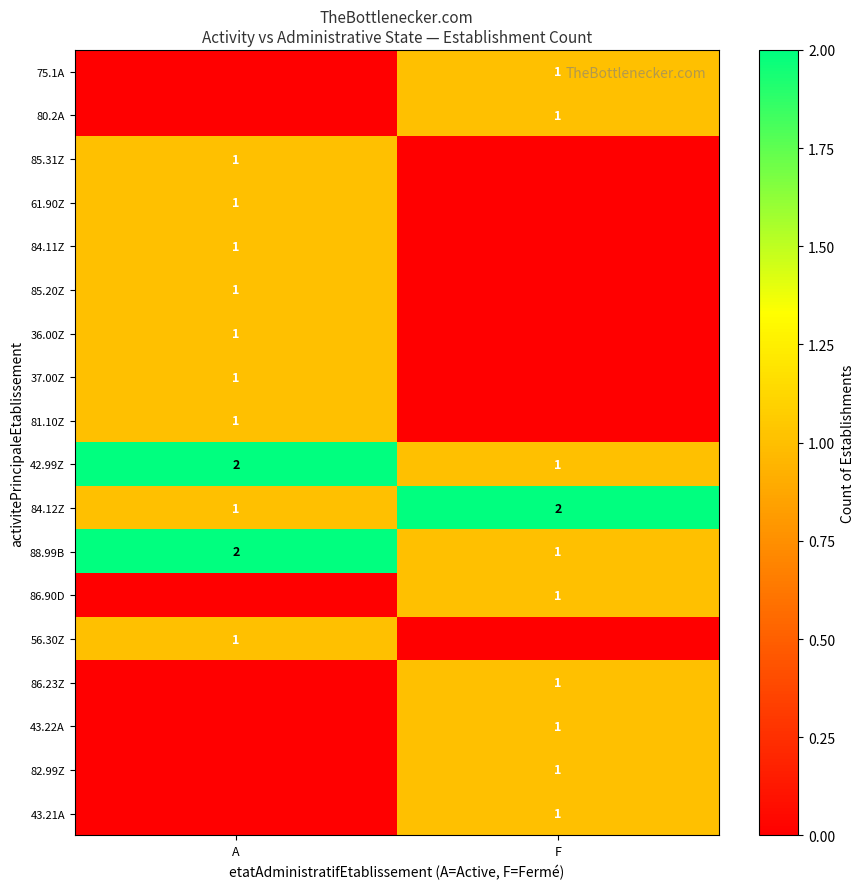

At which label is 42.99Z closest to 1?

F